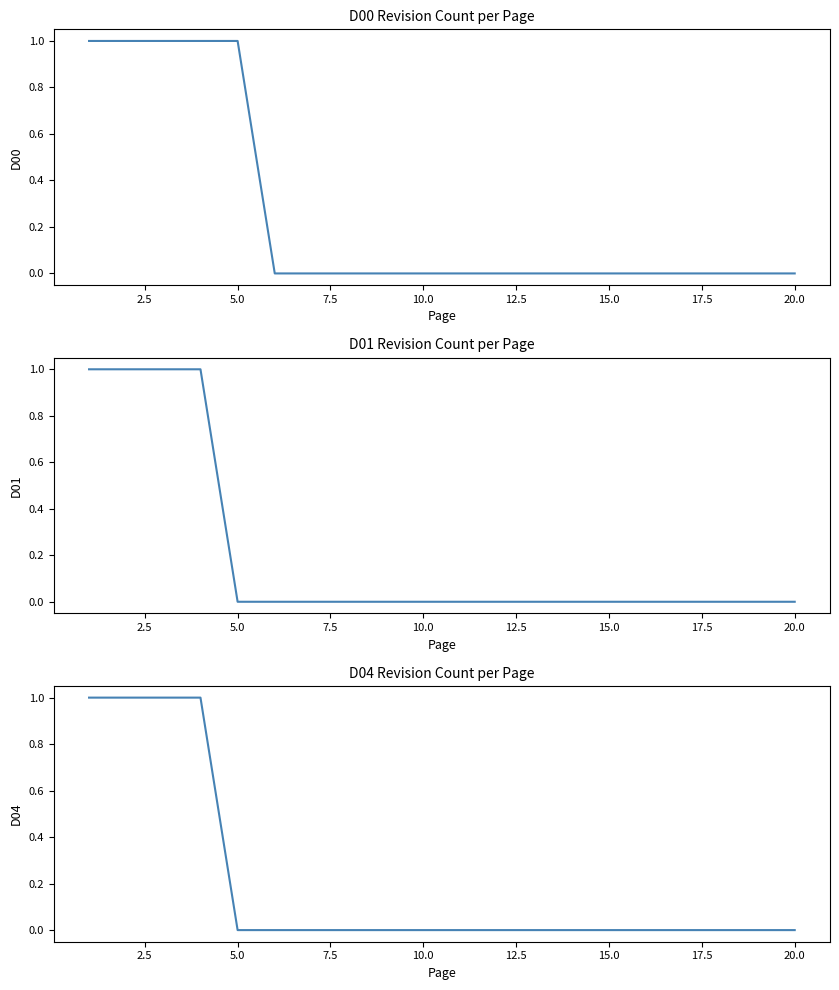

Which series has the largest range (max minus min)?

D00_count